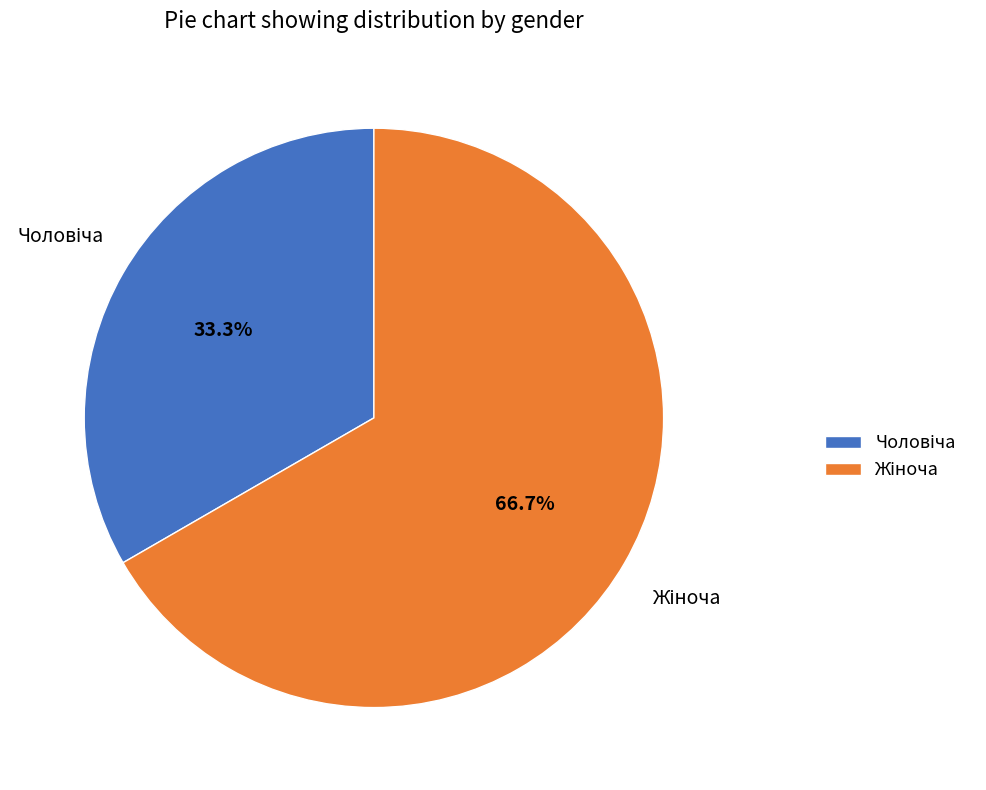

Is there any slice that represents more than half of the pie?

Yes